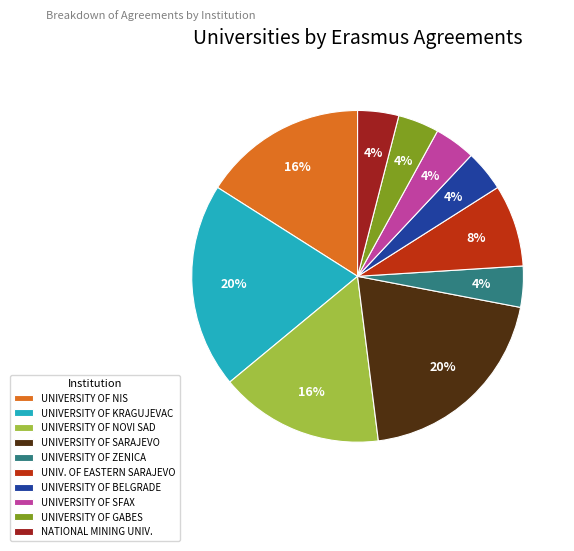

To the nearest percent, what is the difference between the largest and smallest slice percentages?

16%